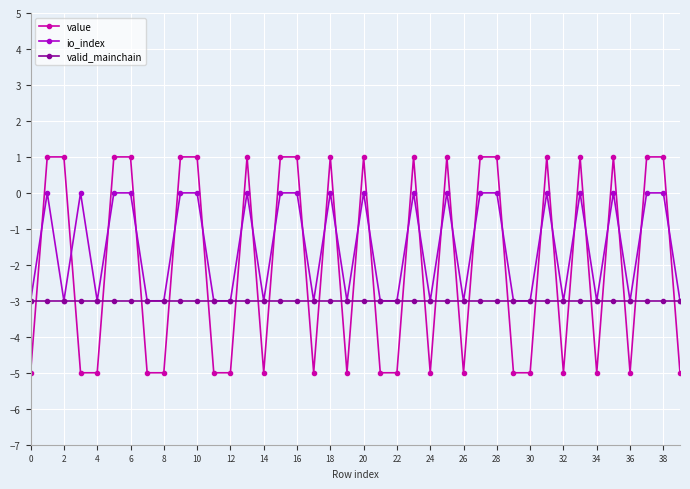

What is the lowest value of the io_index series?

-3